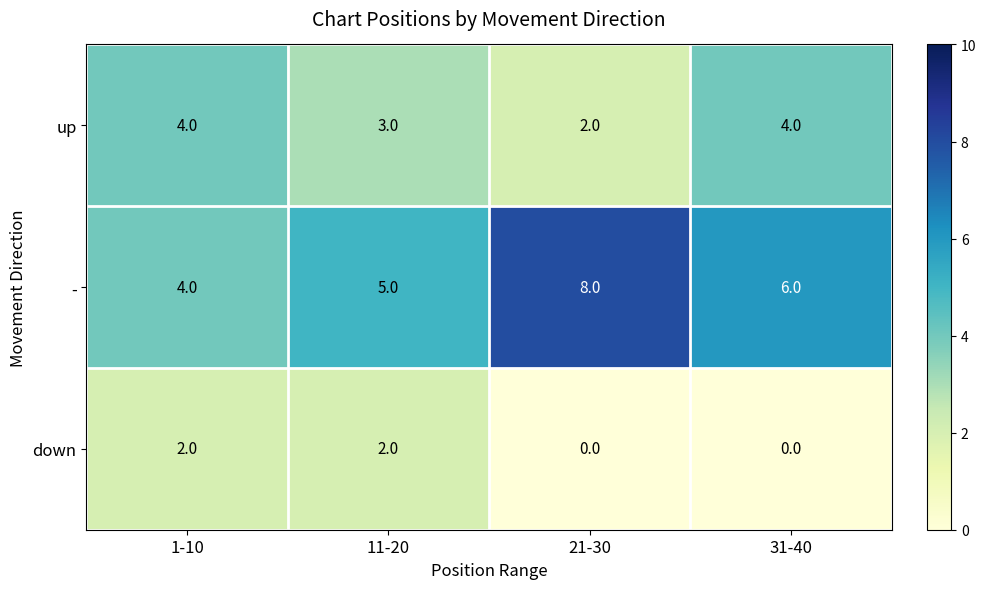

Reading right to left, list all the values displayed in this chart.

up: 4	2	3	4
-: 6	8	5	4
down: 0	0	2	2